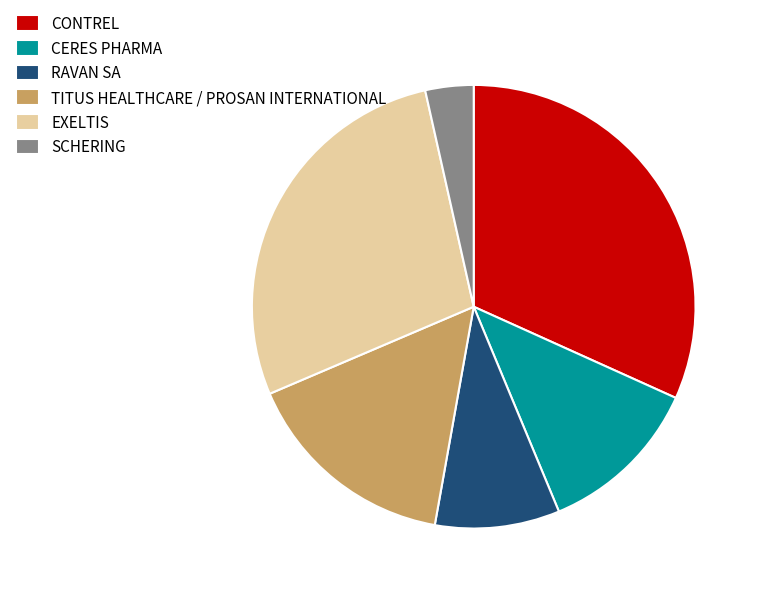

Which has a higher value, CERES PHARMA or SCHERING?

CERES PHARMA